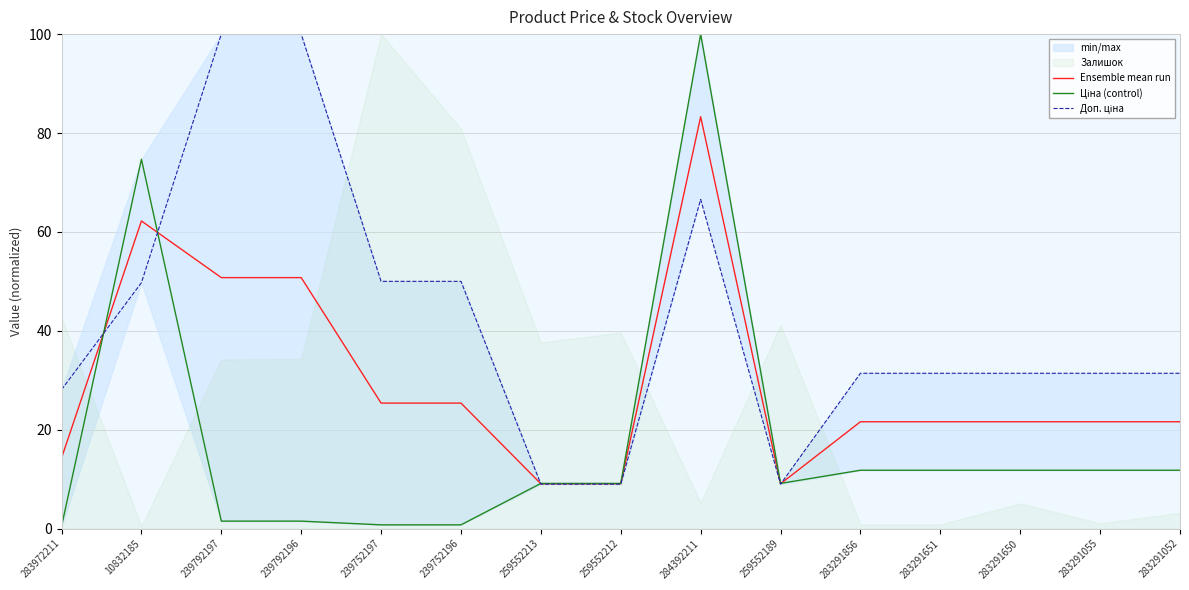

At how many categories does at least one series exceed 91?

3